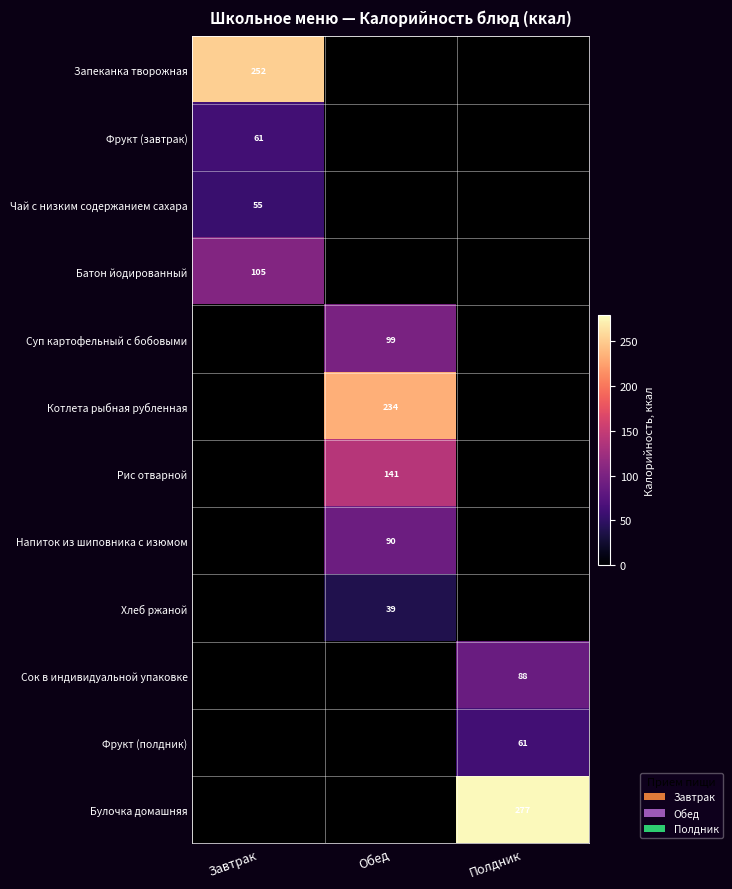

Is it true that Суп картофельный с бобовыми equals 99 at Обед?

True